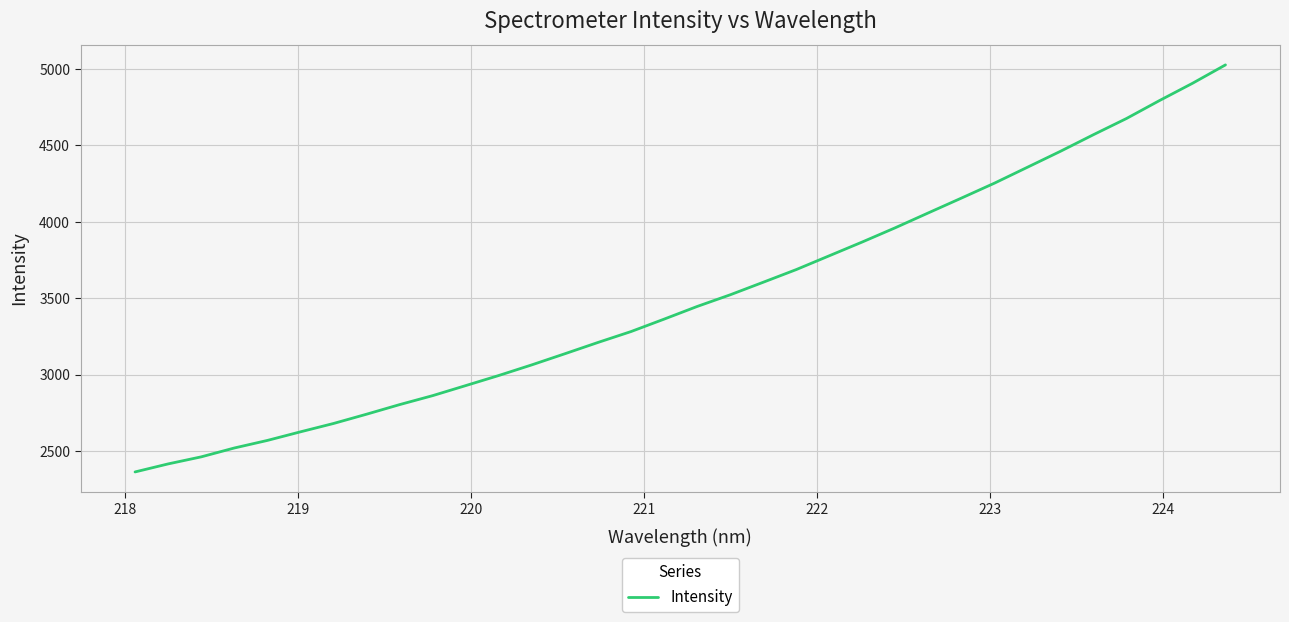

What is the minimum value shown in the chart?

2364.8